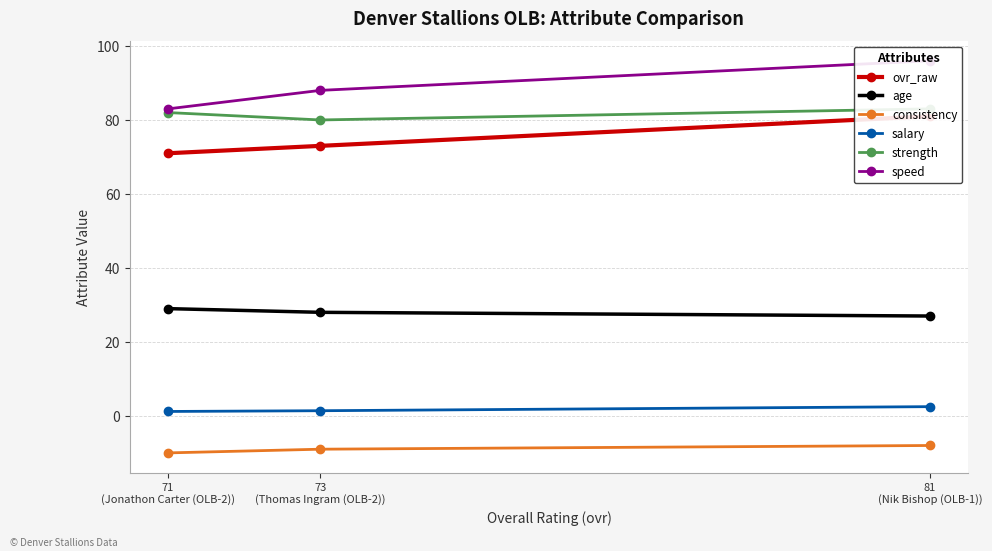

What is the average value of the age series?

28.0